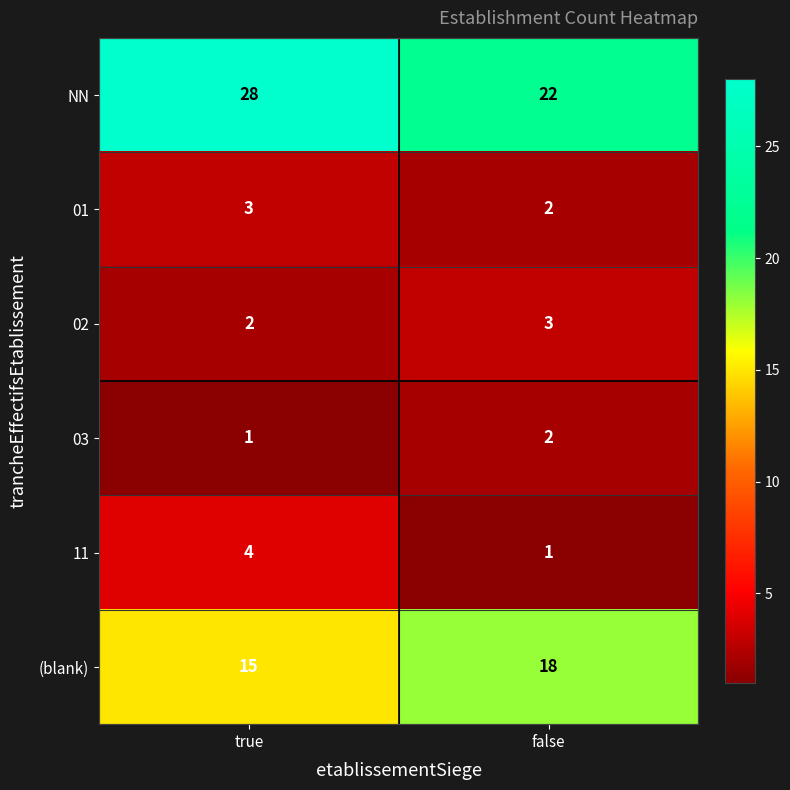

Which label corresponds to the largest value in the chart?

true